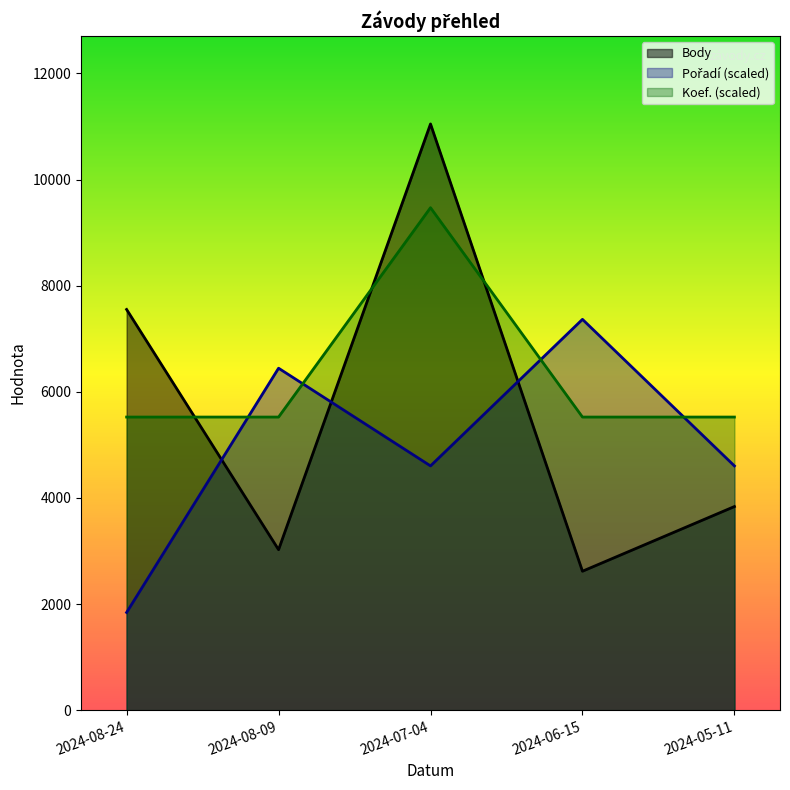

At which label does Pořadí first exceed 4602?

2024-08-09